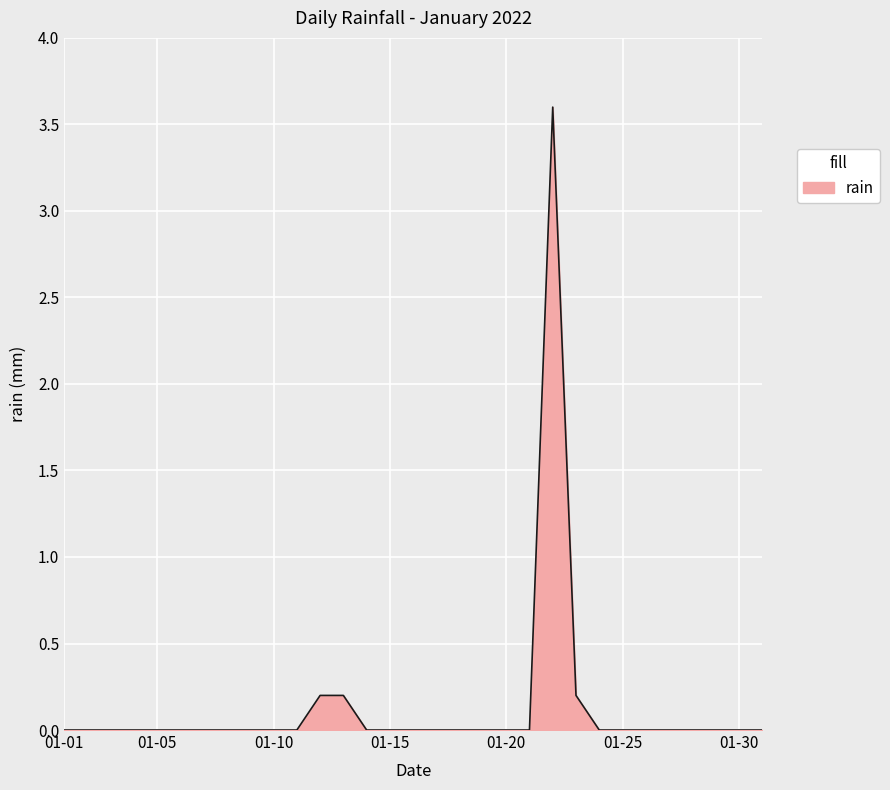

What is the difference between the maximum and minimum values?

3.6